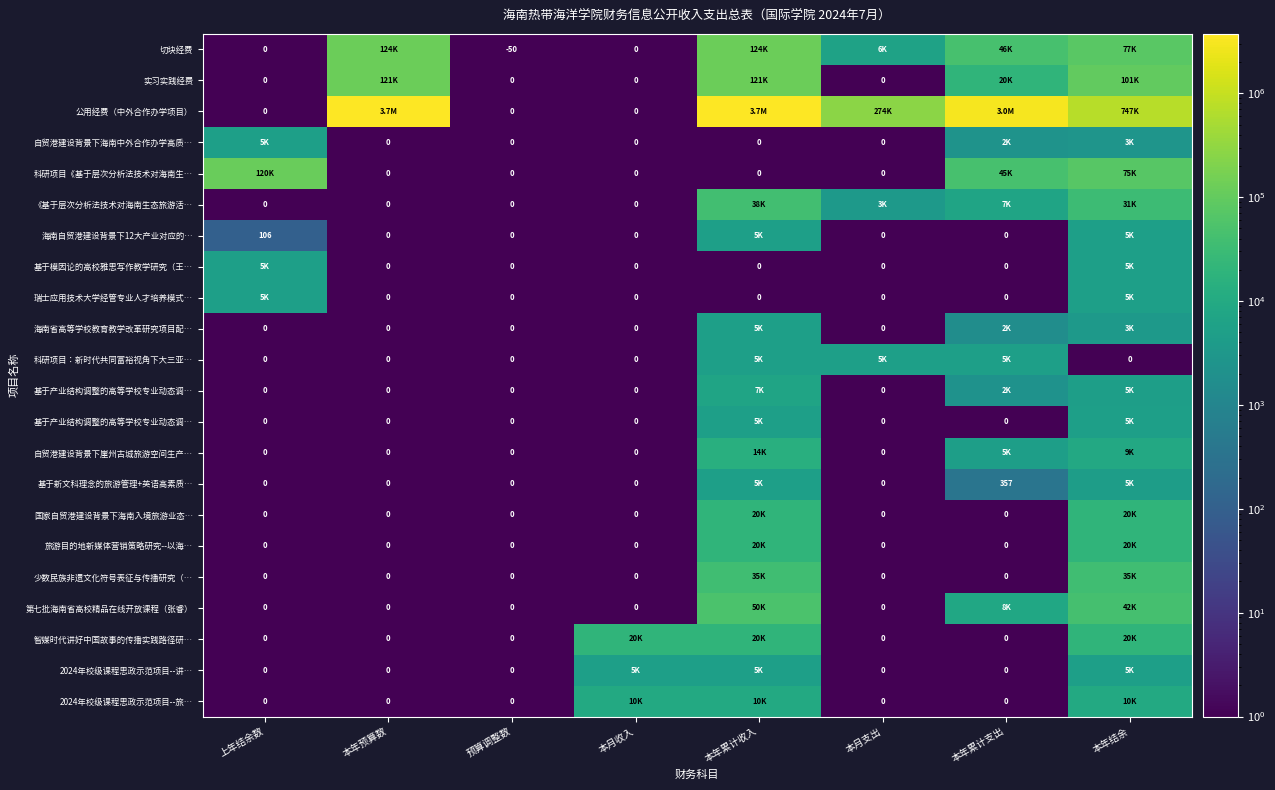

At how many categories does at least one series exceed 53552?

6